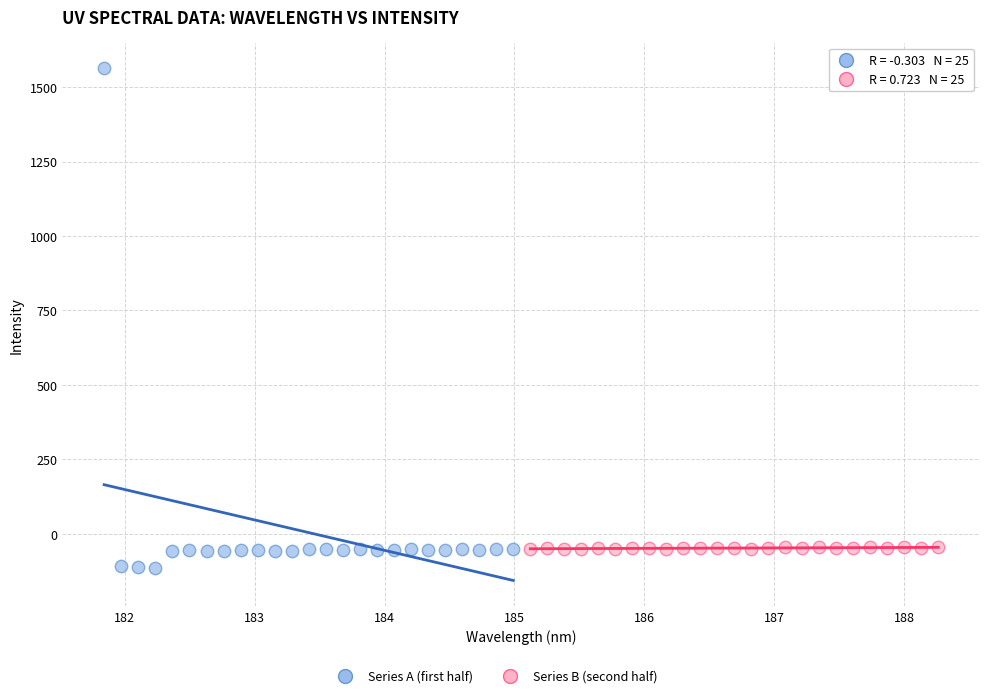

Which series has the largest Y range (max minus min)?

Series A (first half)